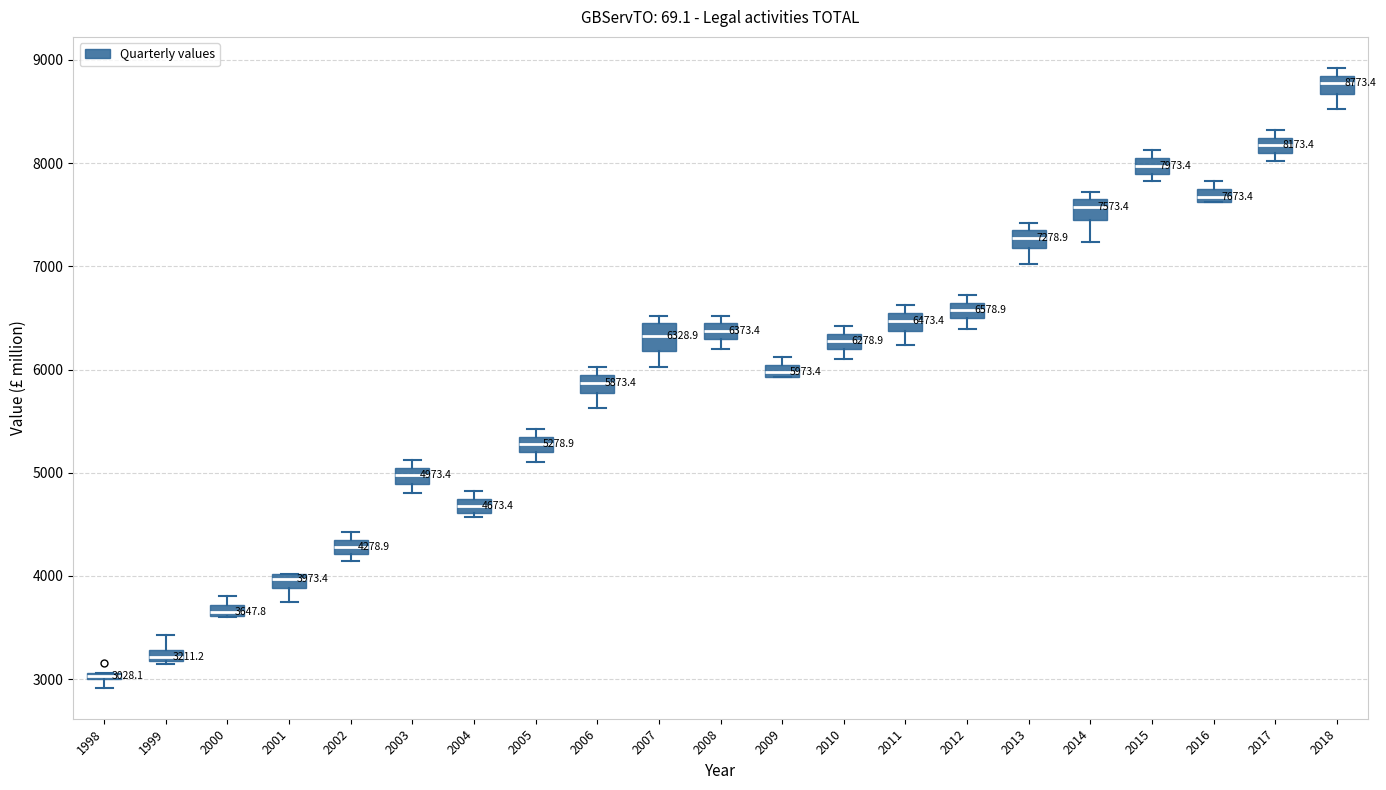

Which box has the lowest median line?

1998